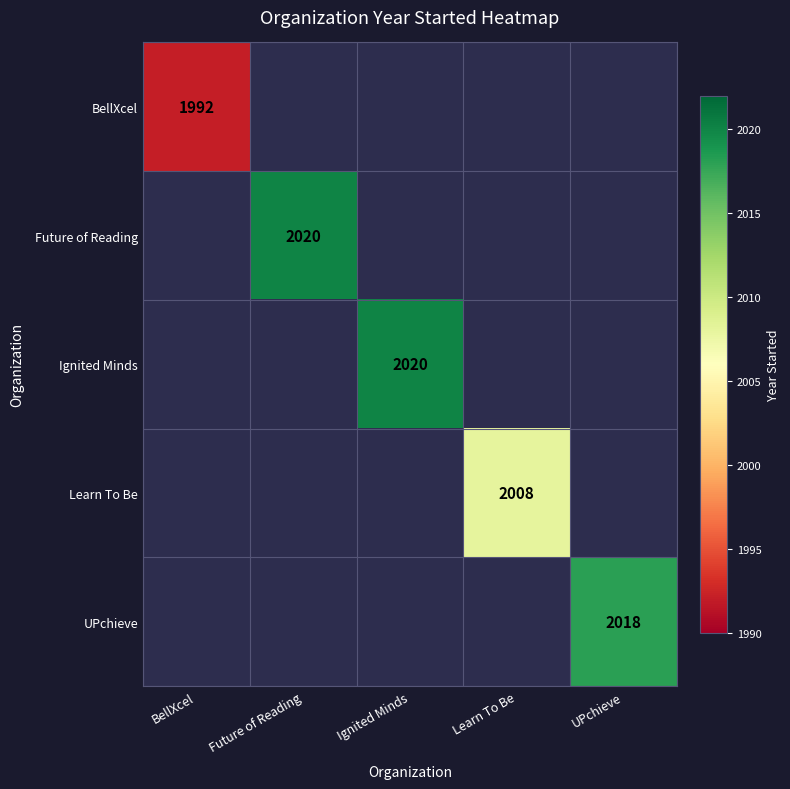

Is it true that Learn To Be equals 2888 at Learn To Be?

False